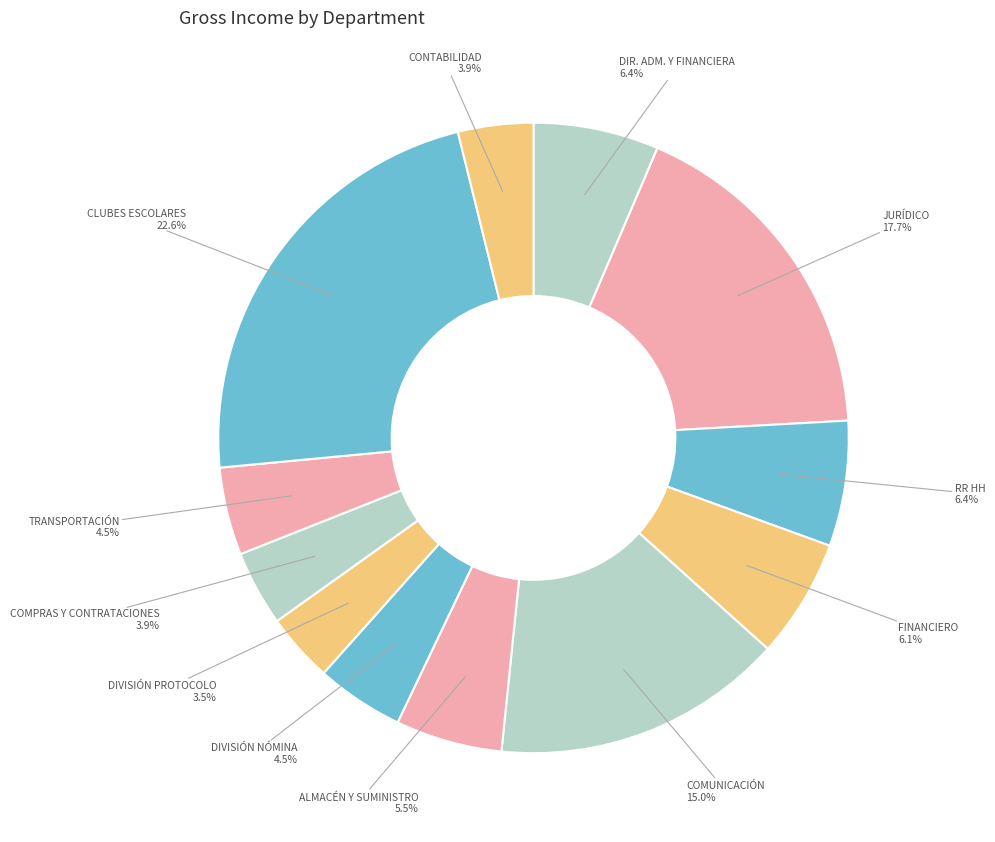

To the nearest percent, what is the average slice percentage?

8%